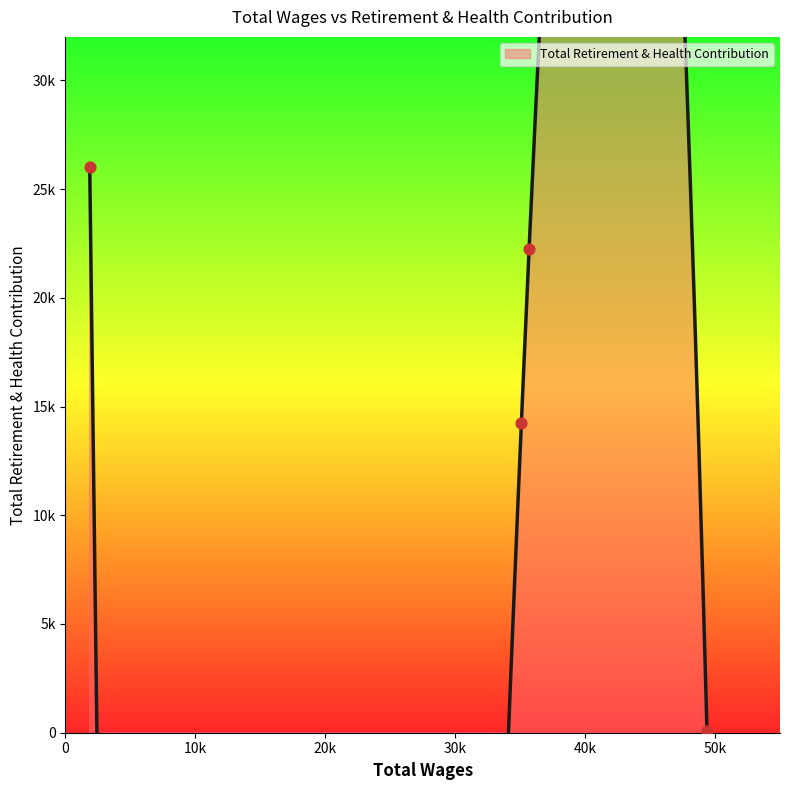

Approximately how many times larger is the value at 1873 compared to 35689?

1.2